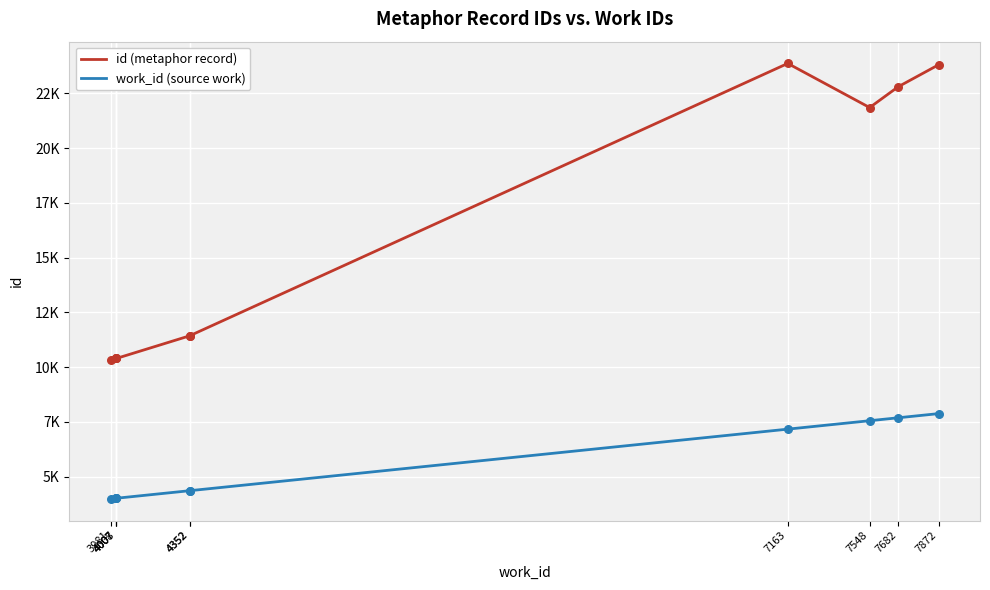

What is the total value across all series at 7682?

30480